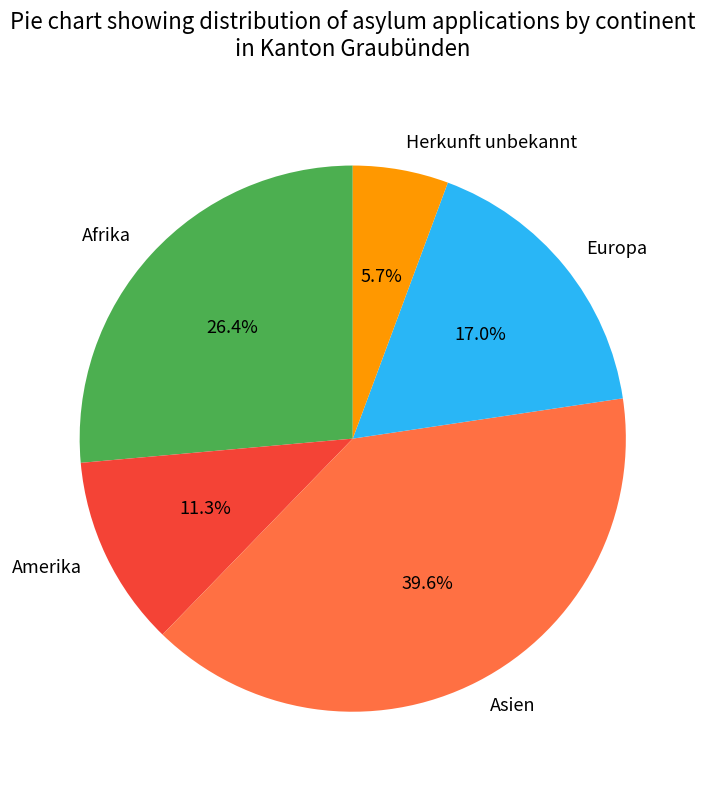

Combined, do Amerika and Herkunft unbekannt account for over 50%?

No